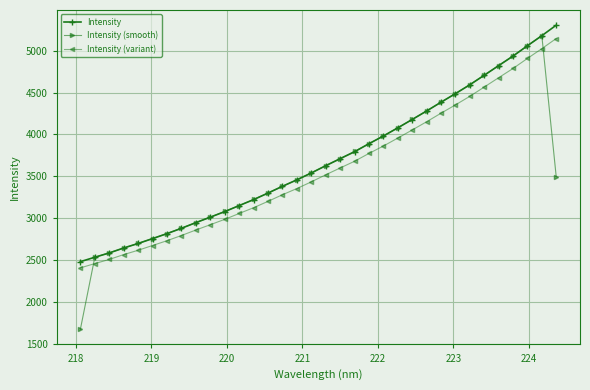

List the series in order of their peak value, highest first.

Intensity, Intensity (smooth), Intensity (variant)